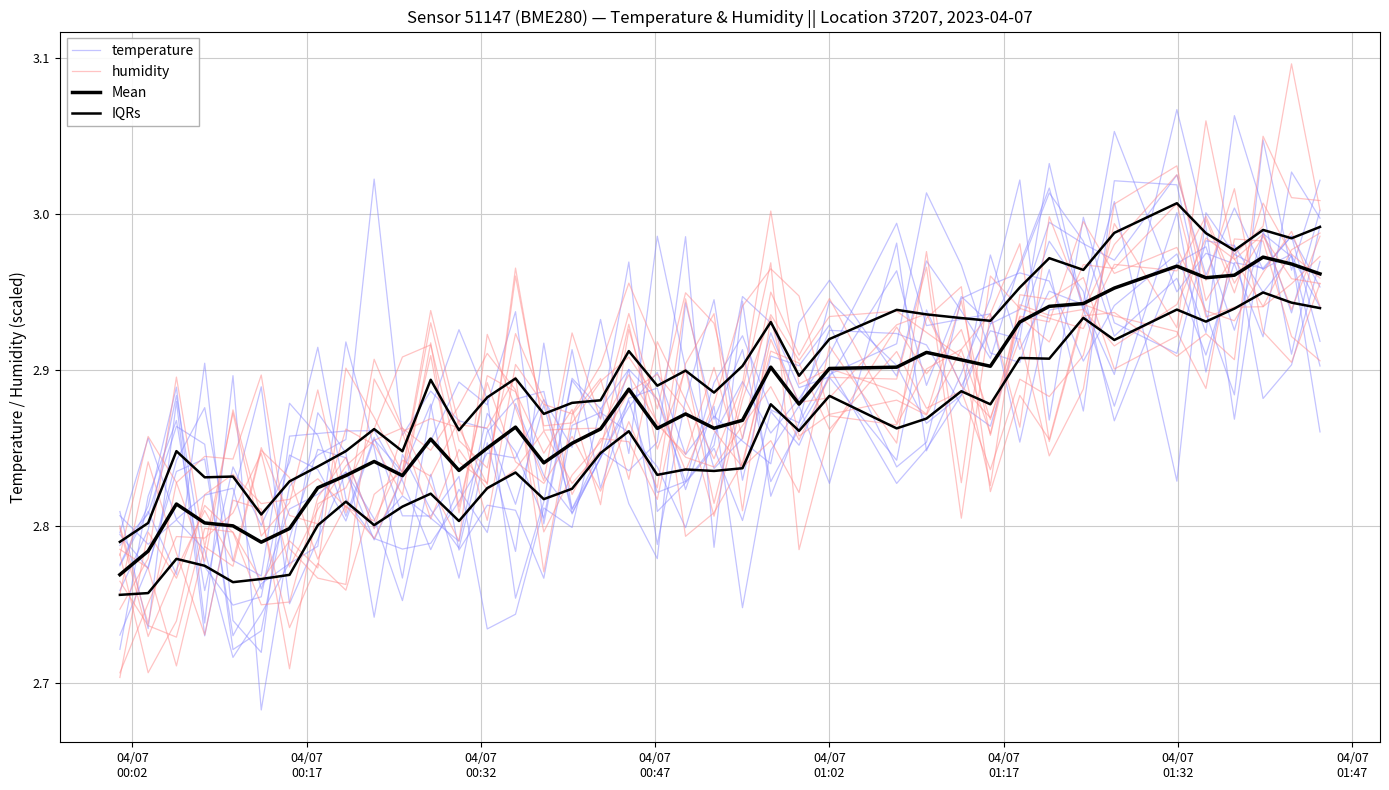

What is the average value of the temperature series?

2.9